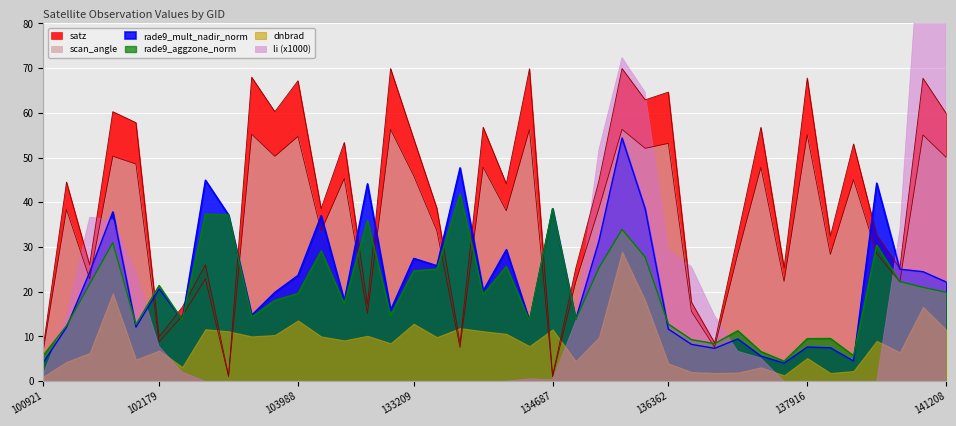

True or false: rade9_aggzone_norm has more than 0 points higher than both neighbors.

True